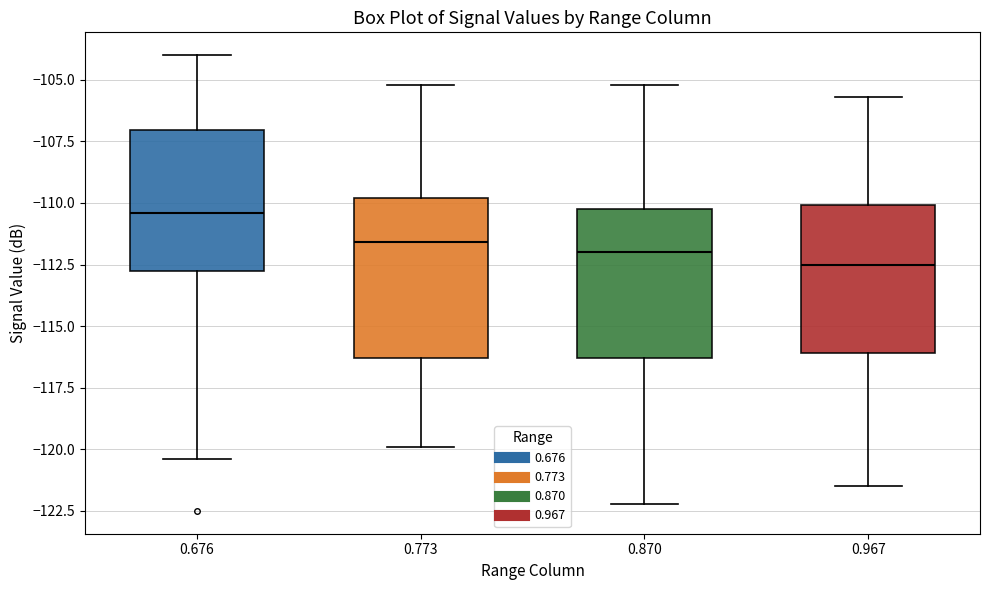

Reading left to right, read every box against the y-axis: the position of its median line, the range the box covers, and the ends of its whiskers. The values are not printed on the chart, so give them approximately, as read against the axis.

0.676: median -110.5, box -112.5 to -107.0, whiskers -120.5 to -104.0
0.773: median -111.5, box -116.5 to -110.0, whiskers -120.0 to -105.0
0.870: median -112.0, box -116.5 to -110.0, whiskers -122.0 to -105.0
0.967: median -112.5, box -116.0 to -110.0, whiskers -121.5 to -105.5